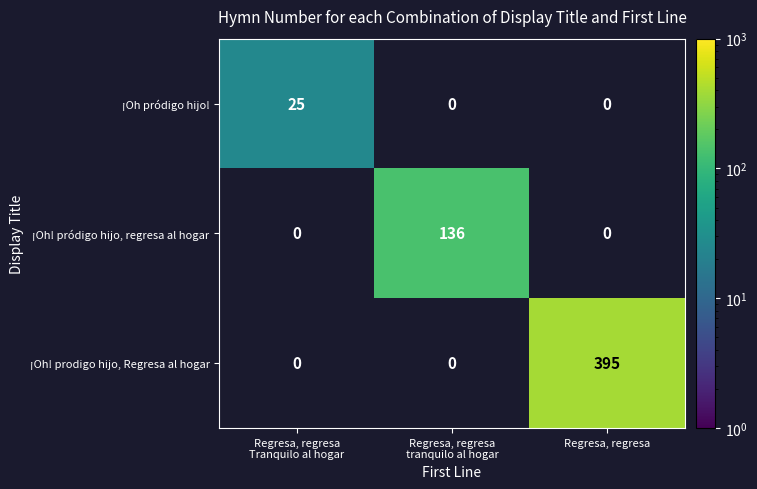

Which category has the highest value across all series?

Regresa, regresa